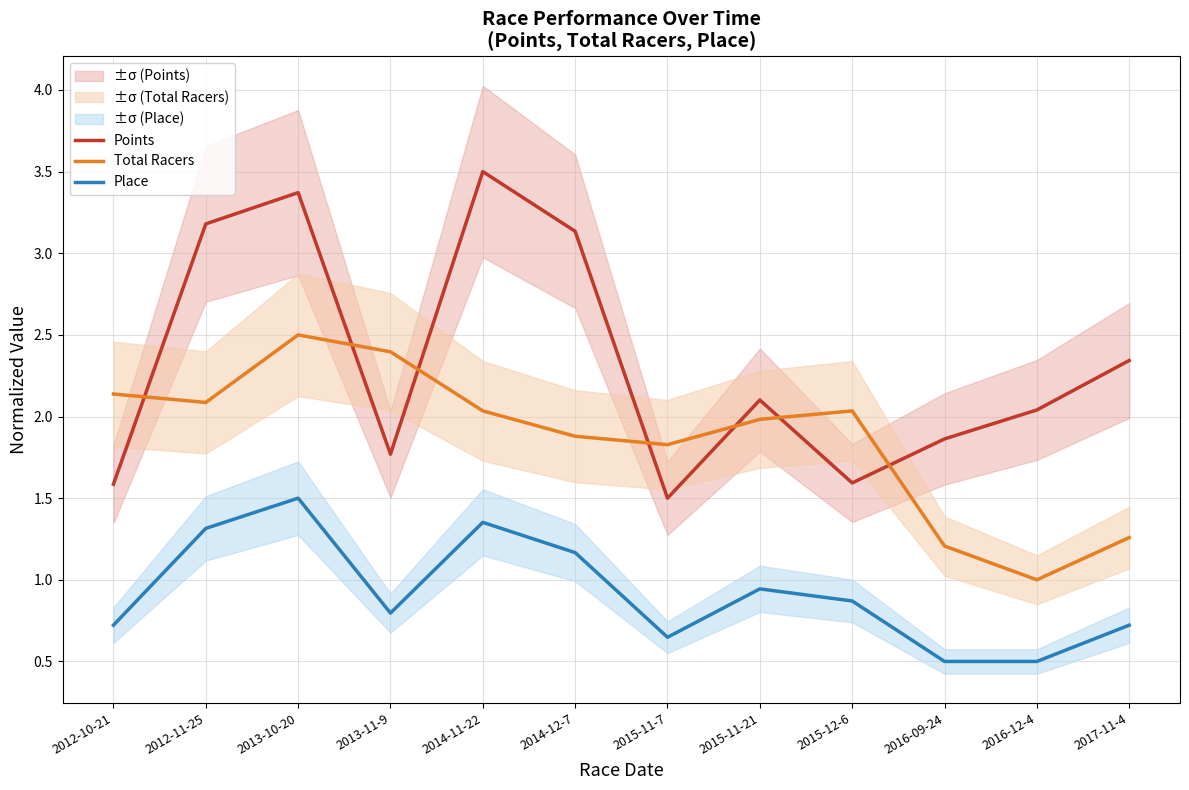

Where is the first local minimum for Place?

2013-11-9